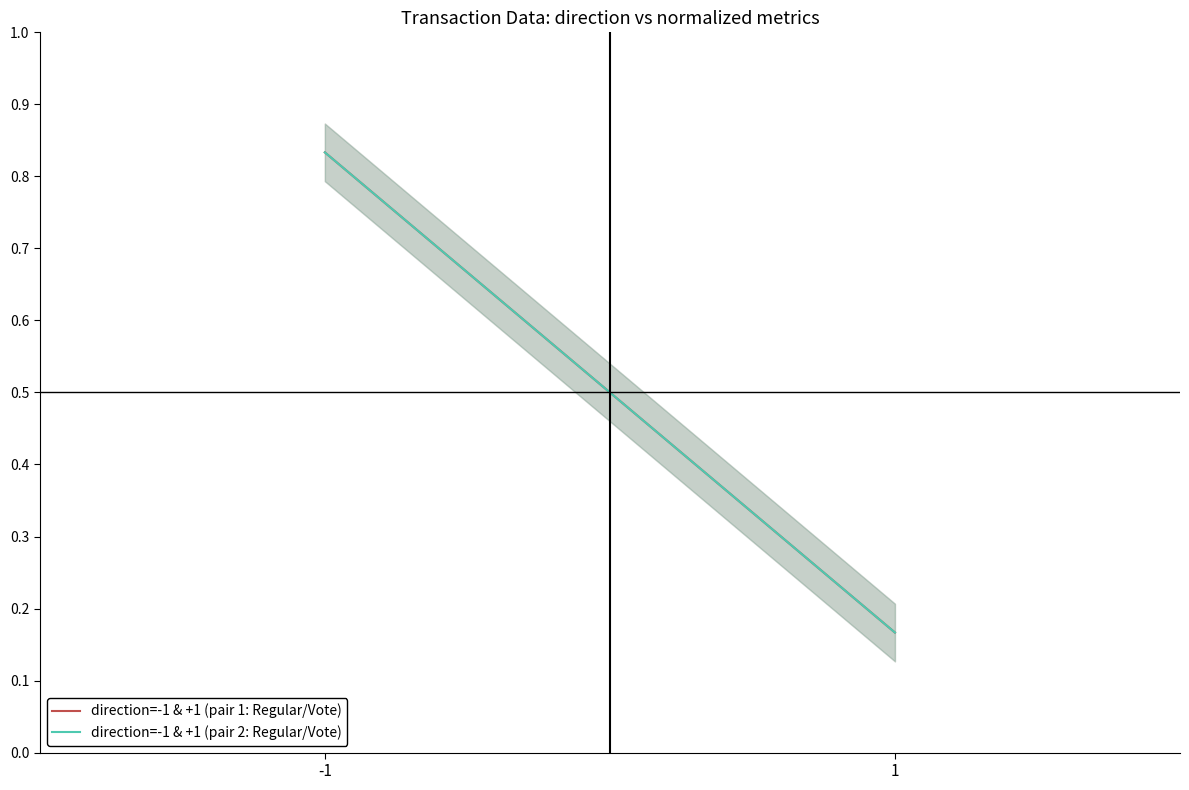

What value does the direction=-1 & +1 (pair 2: Regular/Vote) series have at 1?

0.2